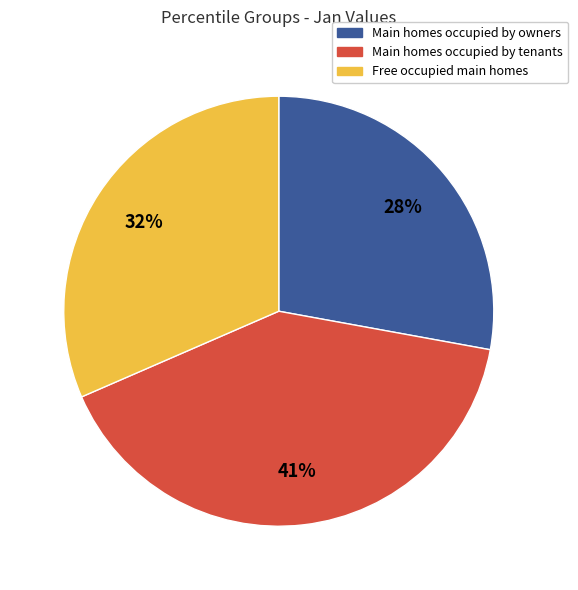

Rank the categories by value from lowest to highest.

Main homes occupied by owners, Free occupied main homes, Main homes occupied by tenants